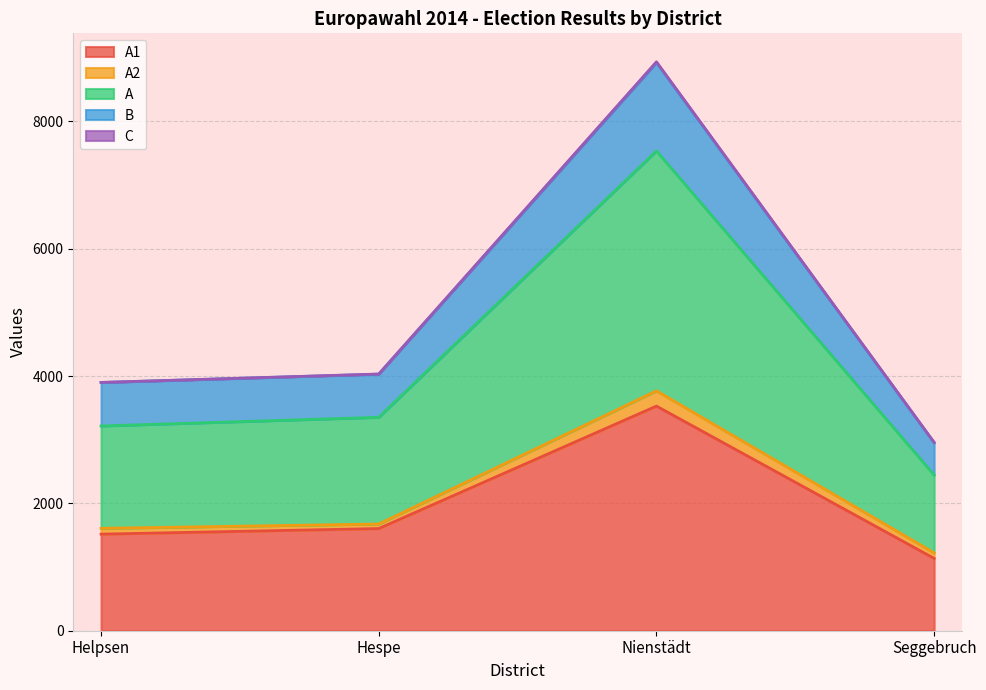

How many interior local peaks does the A series have?

1